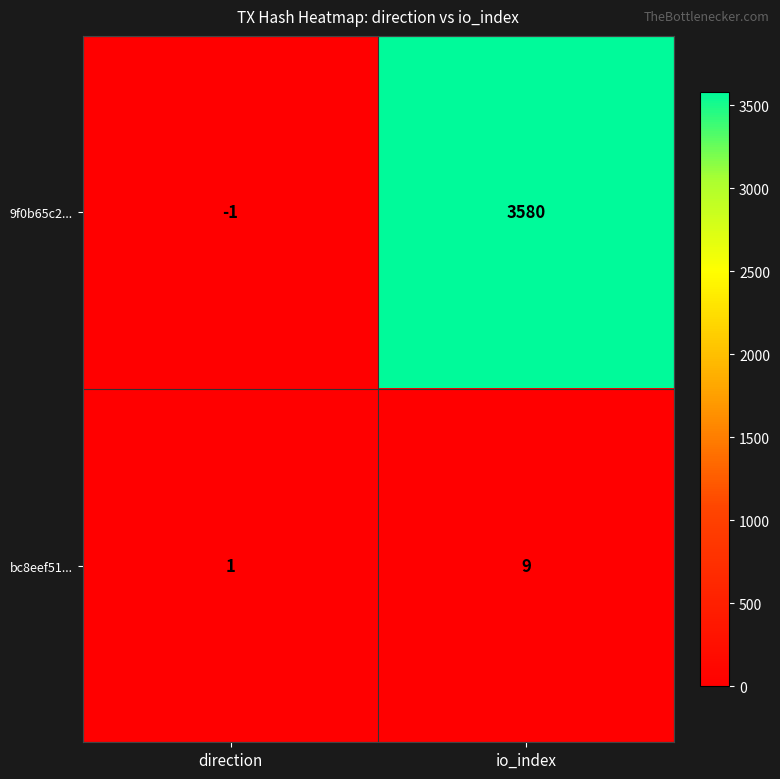

Rank the series by their maximum value, from lowest to highest.

bc8eef51..., 9f0b65c2...